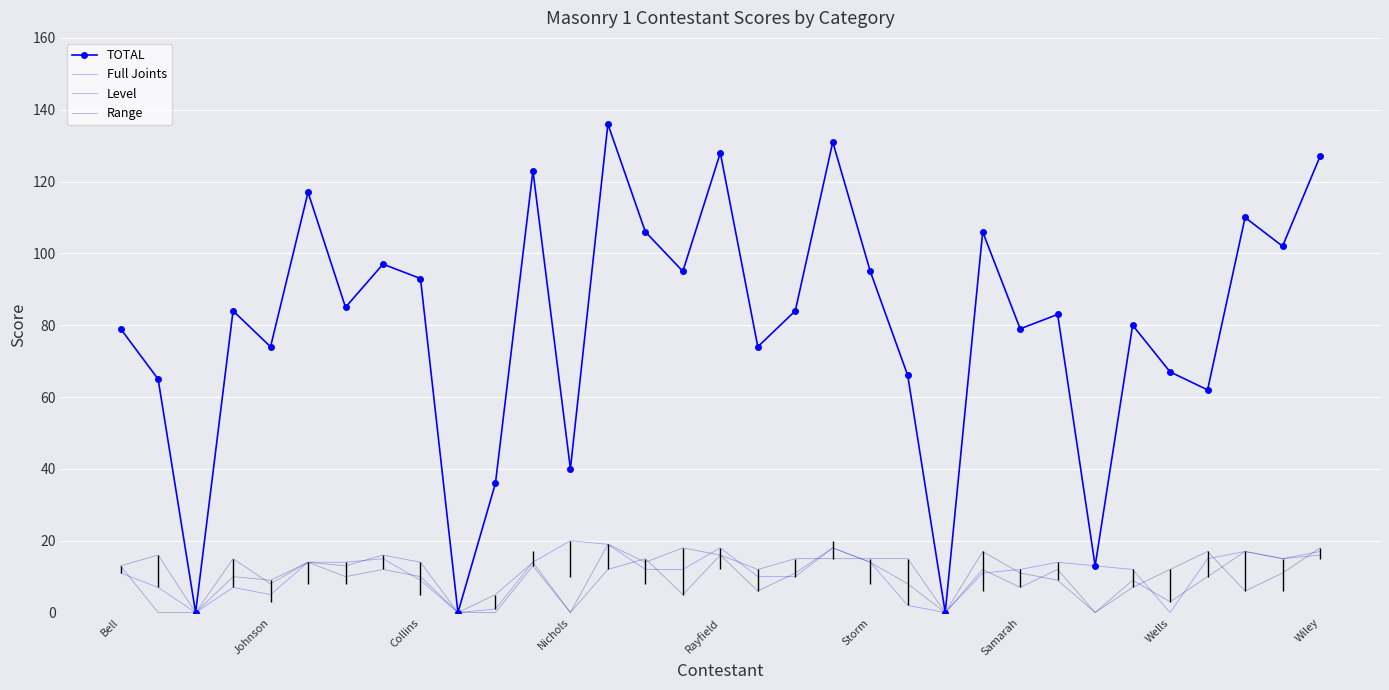

Rank the series by their maximum value, from highest to lowest.

TOTAL, Full Joints, Level, Range